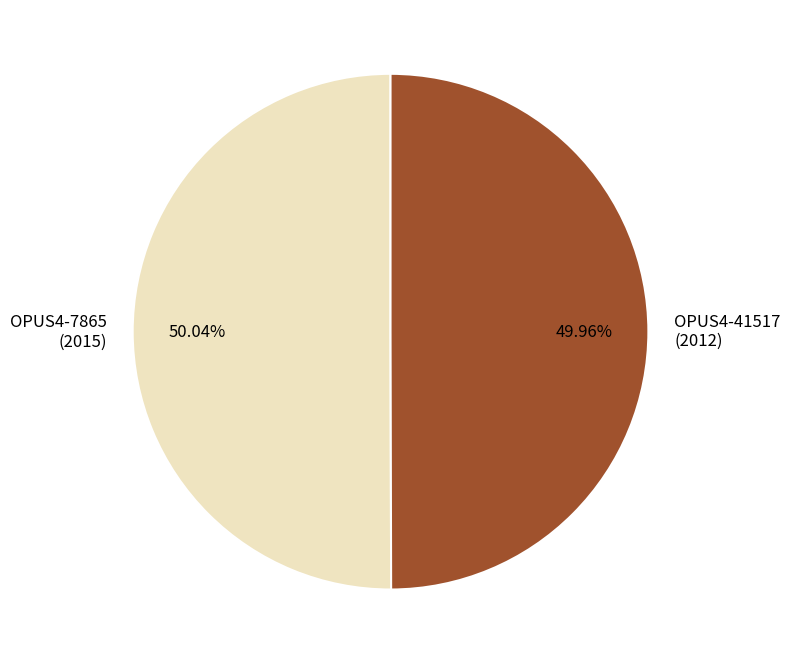

Combined, do OPUS4-7865 and OPUS4-41517 account for over 50%?

Yes